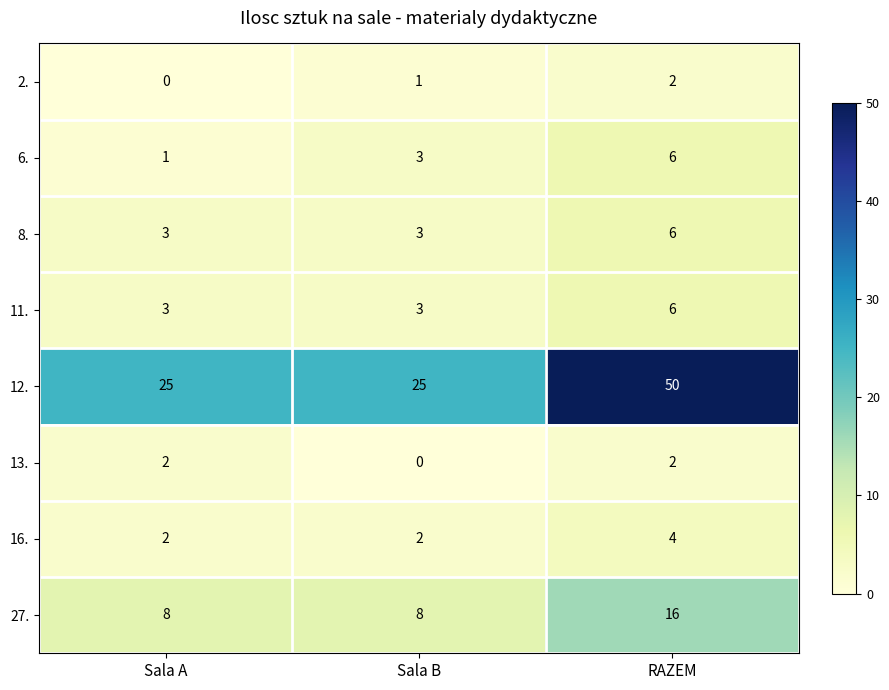

Reading right to left, list all the values displayed in this chart.

2.: 2	1	0
6.: 6	3	1
8.: 6	3	3
11.: 6	3	3
12.: 50	25	25
13.: 2	0	2
16.: 4	2	2
27.: 16	8	8